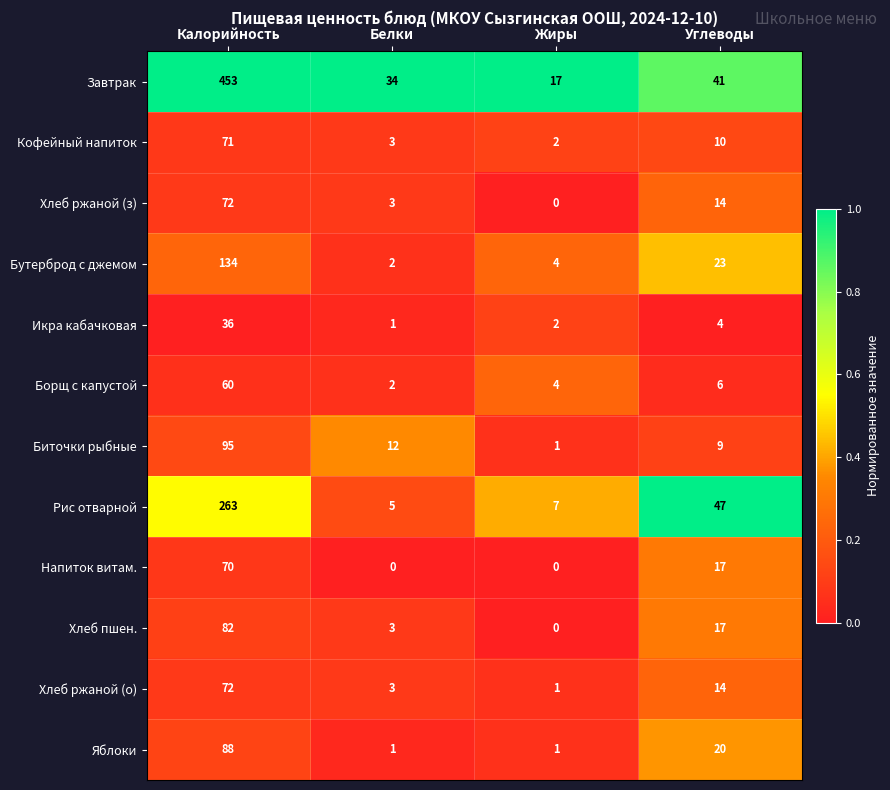

True or false: Хлеб ржаной (о) has a value of 1 at Жиры.

True